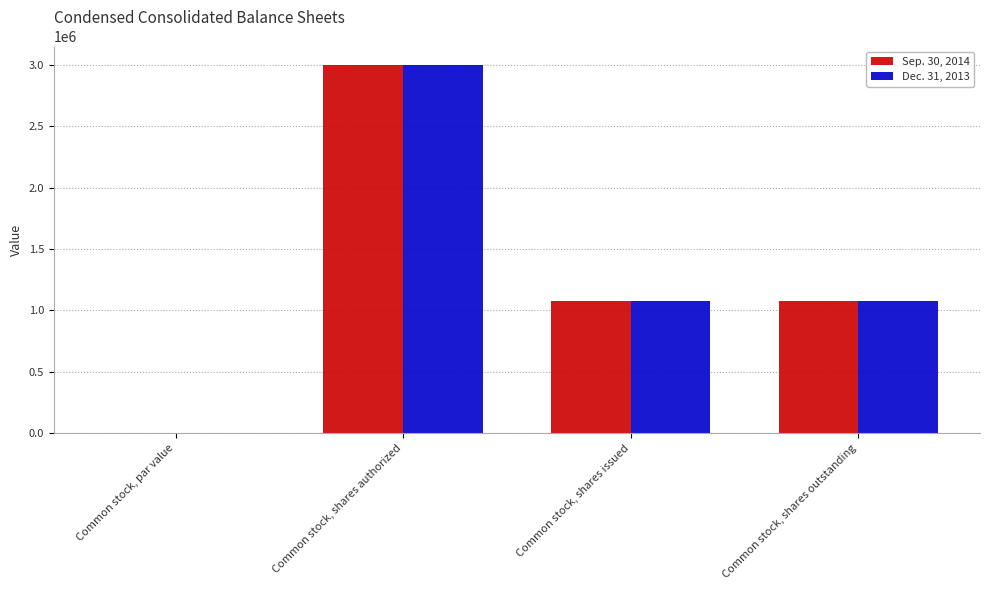

The value of Dec. 31, 2013 at Common stock, shares authorized is 3000000.0. True or false?

True